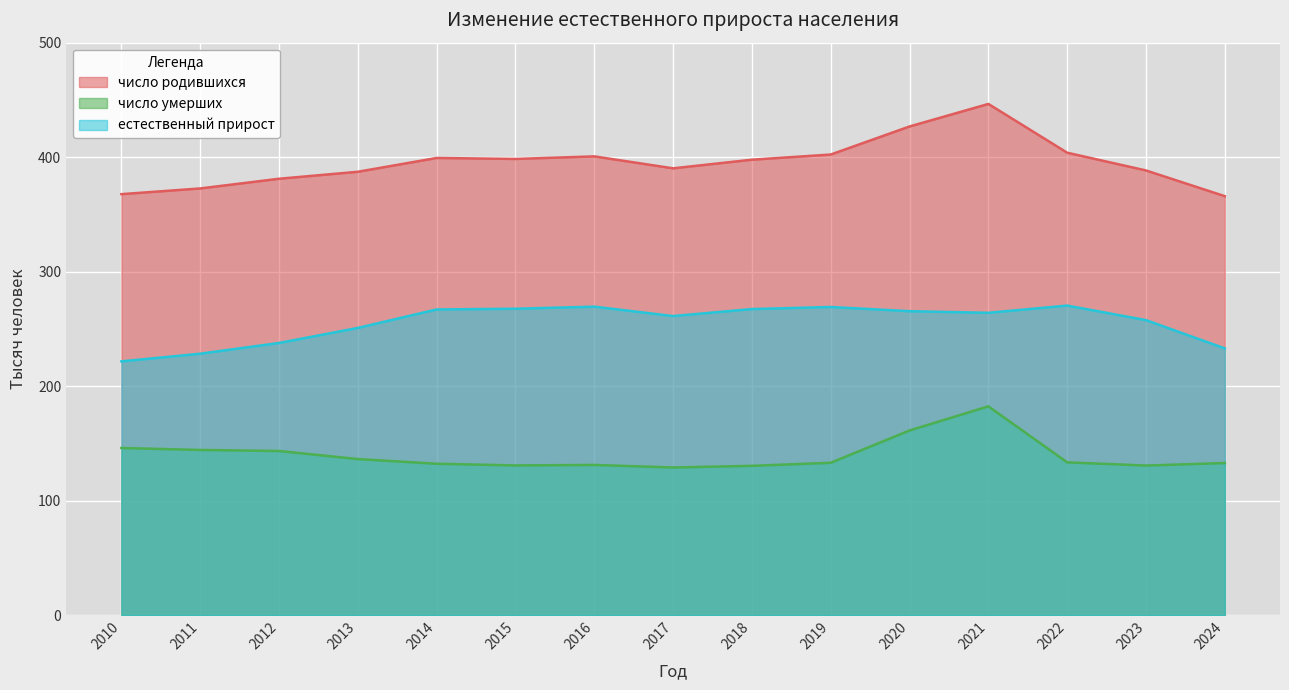

How many data points in число родившихся are less than 397?

7